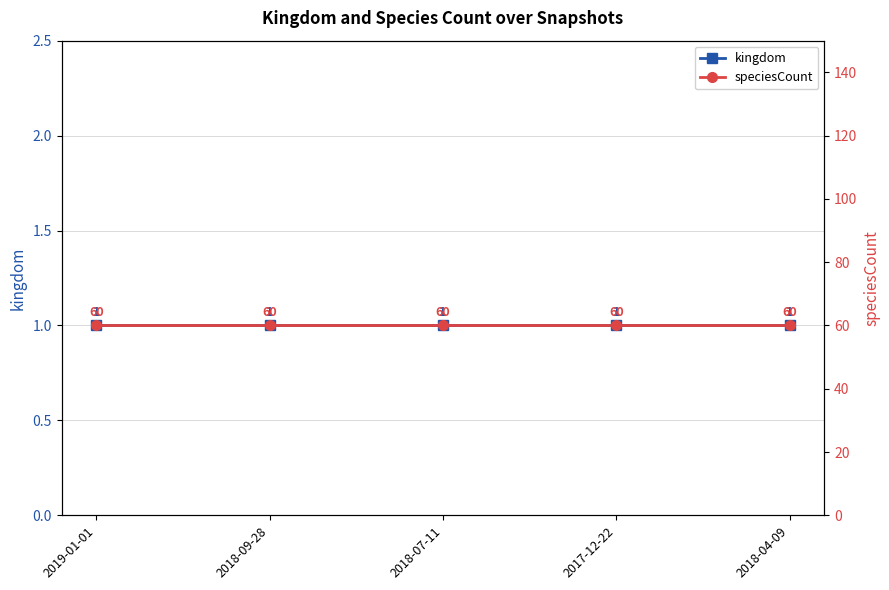

True or false: kingdom and speciesCount cross at least once.

False